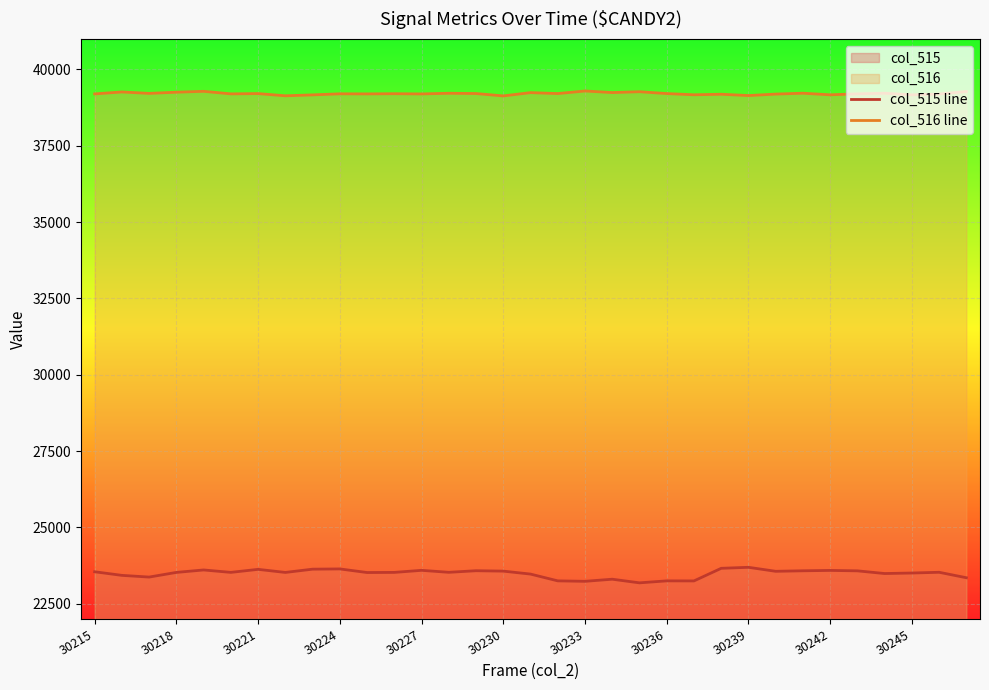

What is the lowest value of the col_515 line series?

23183